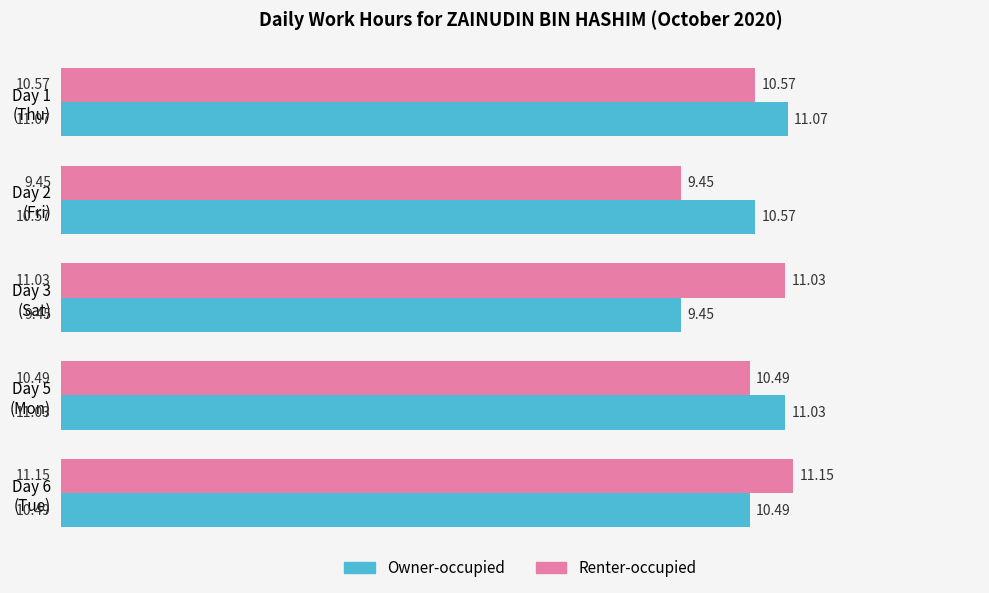

What is the sum of all Owner-occupied values?

52.6